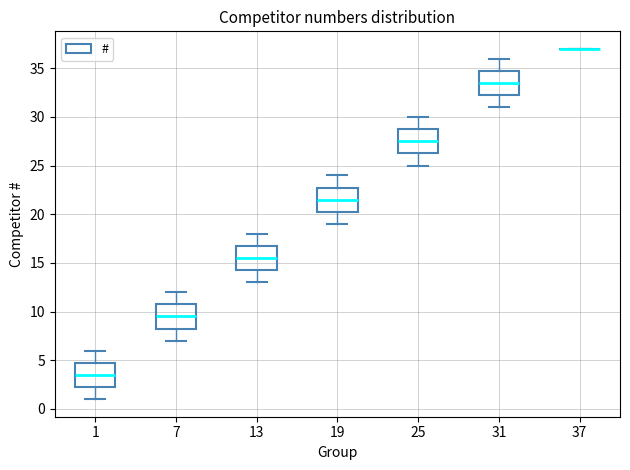

Reading left to right, transcribe this box plot: for each box, give where its median line is, the range the box spans, and where its two whiskers end, as read against the y-axis. The values are not printed on the chart, so give them approximately, as read against the axis.

1: median 3.5, box 2.5 to 5.0, whiskers 1.0 to 6.0
7: median 9.5, box 8.5 to 11.0, whiskers 7.0 to 12.0
13: median 15.5, box 14.5 to 17.0, whiskers 13.0 to 18.0
19: median 21.5, box 20.5 to 23.0, whiskers 19.0 to 24.0
25: median 27.5, box 26.5 to 29.0, whiskers 25.0 to 30.0
31: median 33.5, box 32.5 to 35.0, whiskers 31.0 to 36.0
37: box collapsed to a line at 37.0, whiskers 37.0 to 37.0